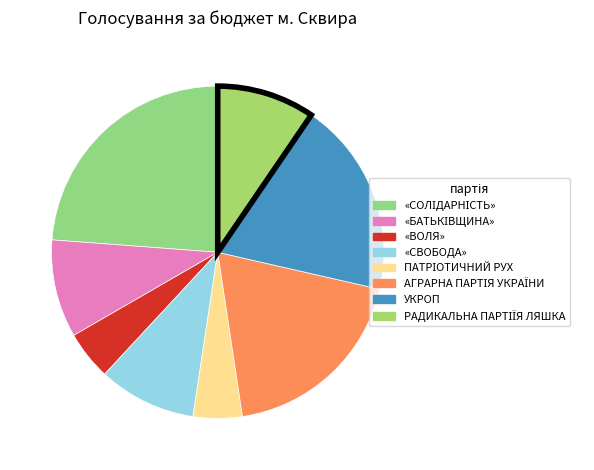

What percentage is the ПАТРІОТИЧНИЙ РУХ slice, to the nearest percent?

5%